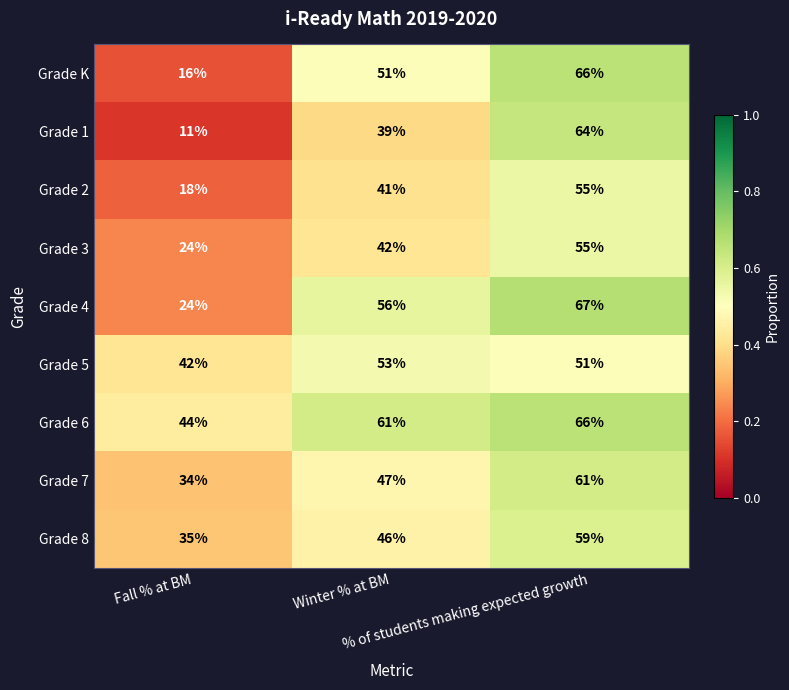

At how many categories does at least one series exceed 40?

3